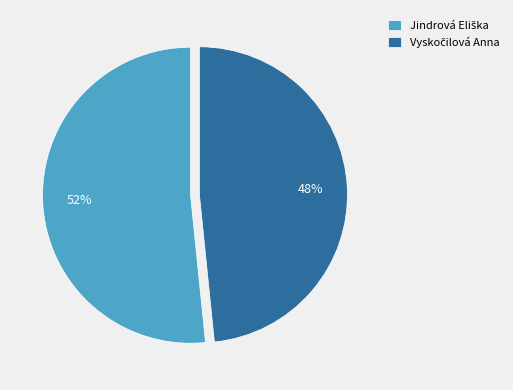

To the nearest percent, what is the average slice percentage?

50%